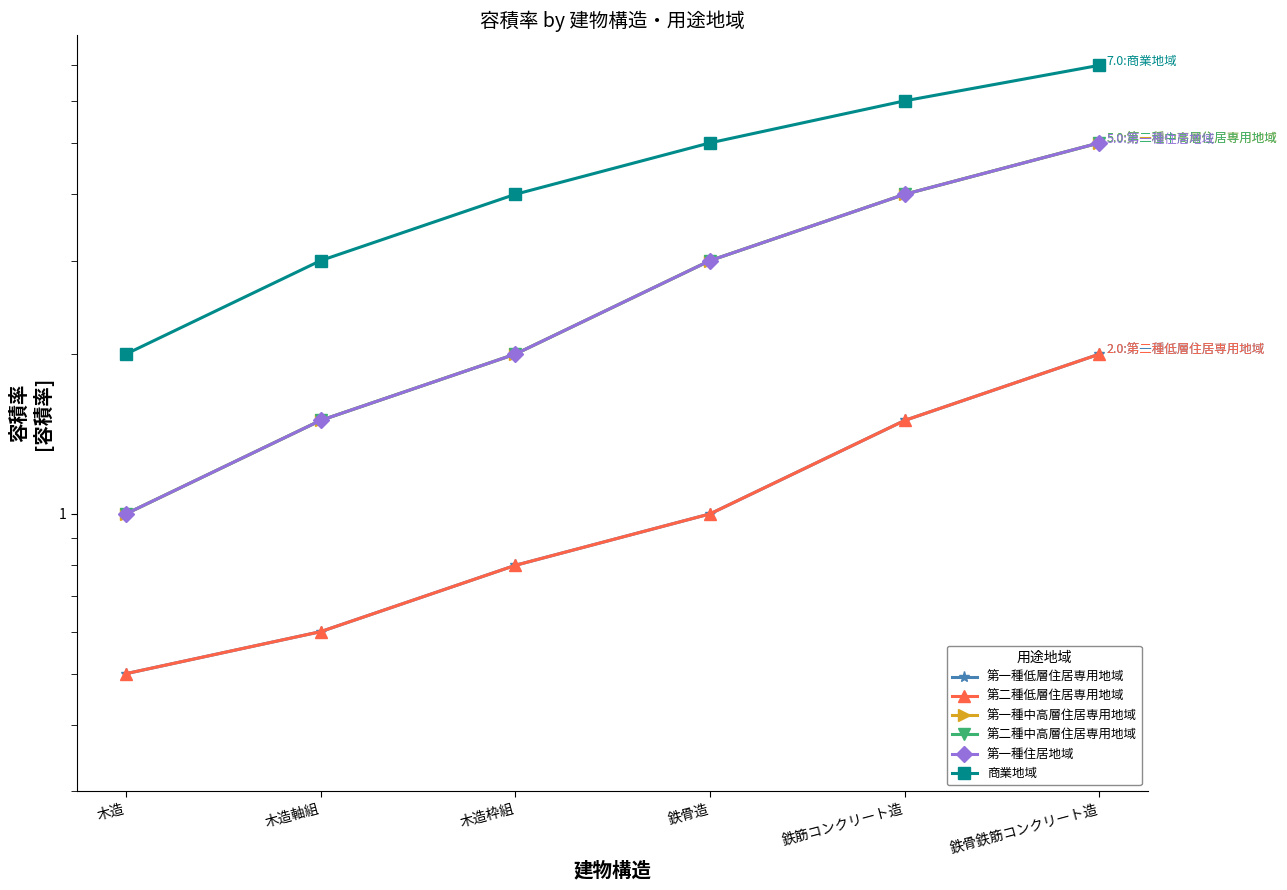

Which label corresponds to the smallest value in the chart?

木造